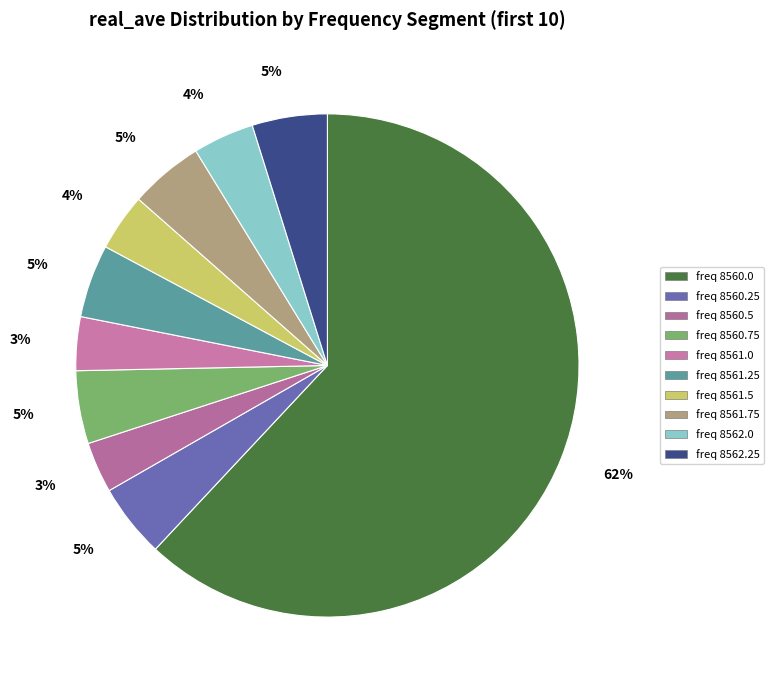

How many slices are in this pie chart?

10